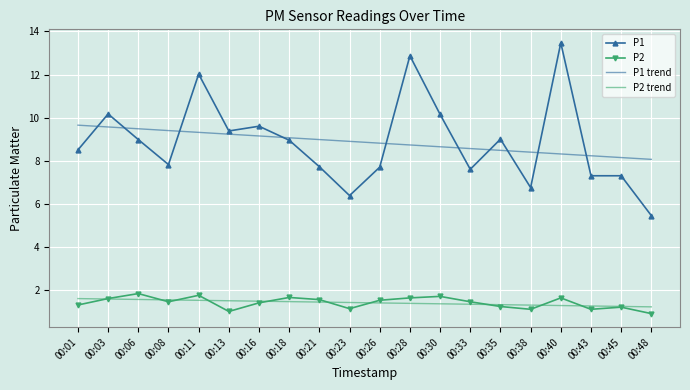

At how many categories does at least one series exceed 2?

20